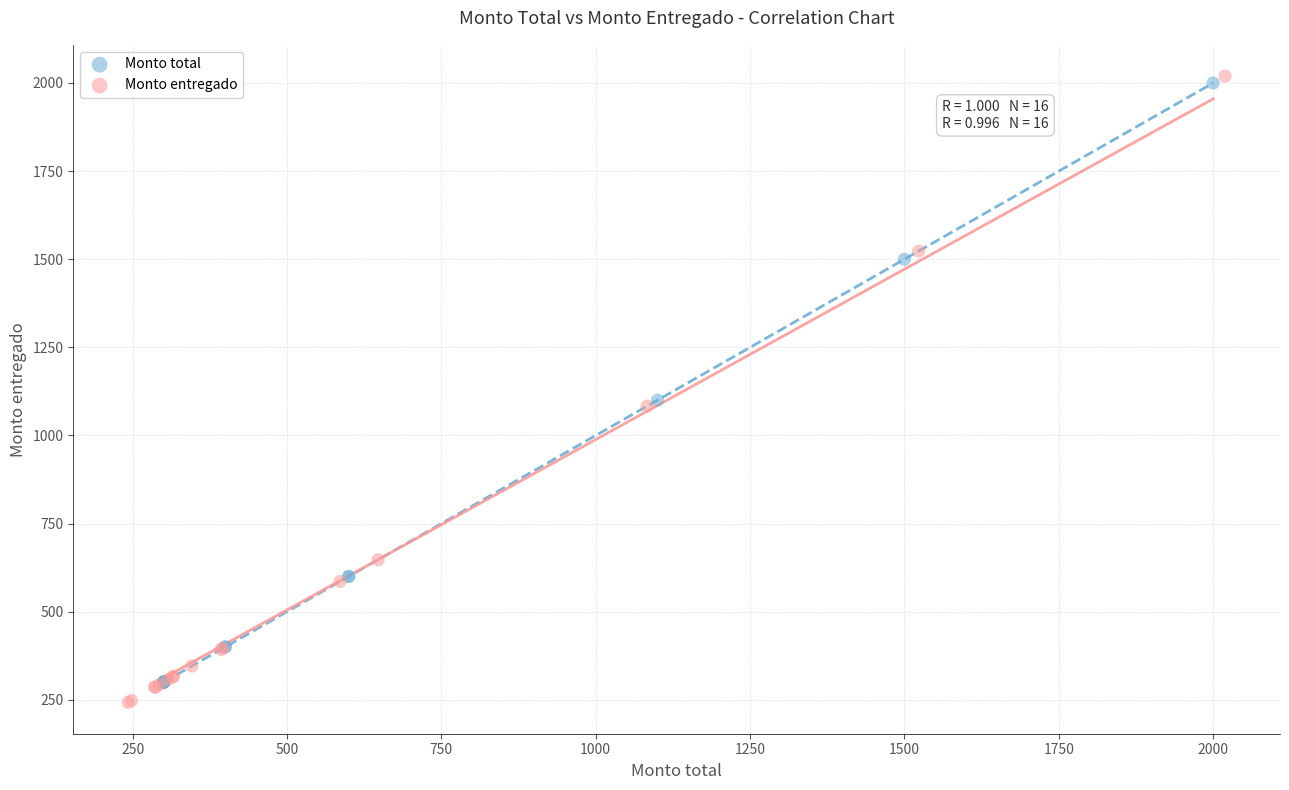

Which series has the widest spread of Y values?

Monto entregado